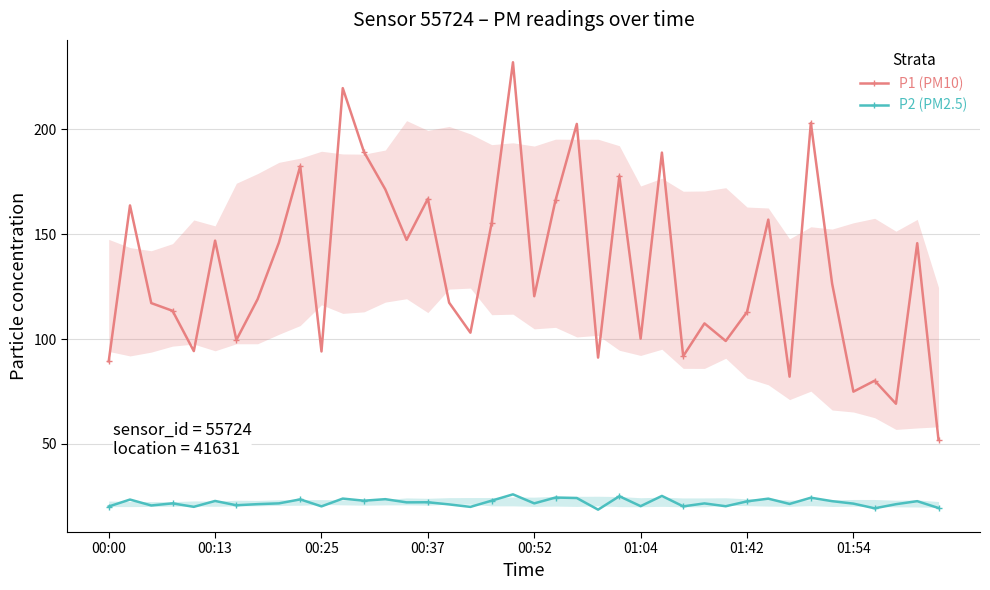

At how many categories does at least one series exceed 220?

1